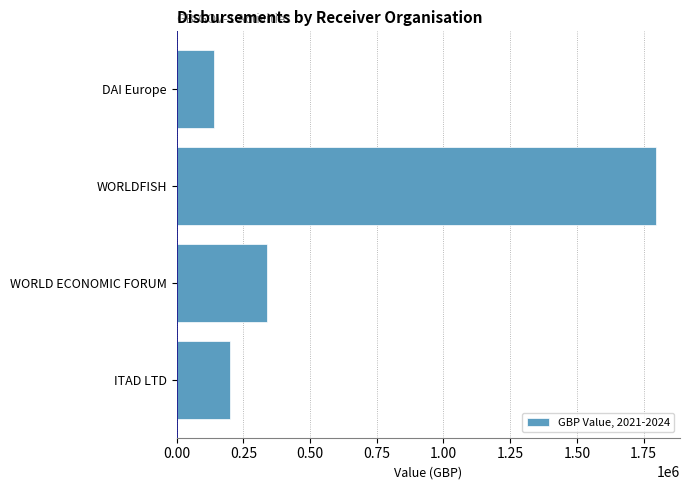

Which category has the highest value across all series?

WORLDFISH